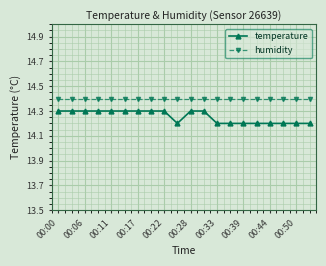

Reading right to left, what are all the values shown in this chart?

temperature: 14.2	14.2	14.2	14.2	14.2	14.2	14.2	14.2	14.3	14.3	14.2	14.3	14.3	14.3	14.3	14.3	14.3	14.3	14.3	14.3
humidity: 14.4	14.4	14.4	14.4	14.4	14.4	14.4	14.4	14.4	14.4	14.4	14.4	14.4	14.4	14.4	14.4	14.4	14.4	14.4	14.4